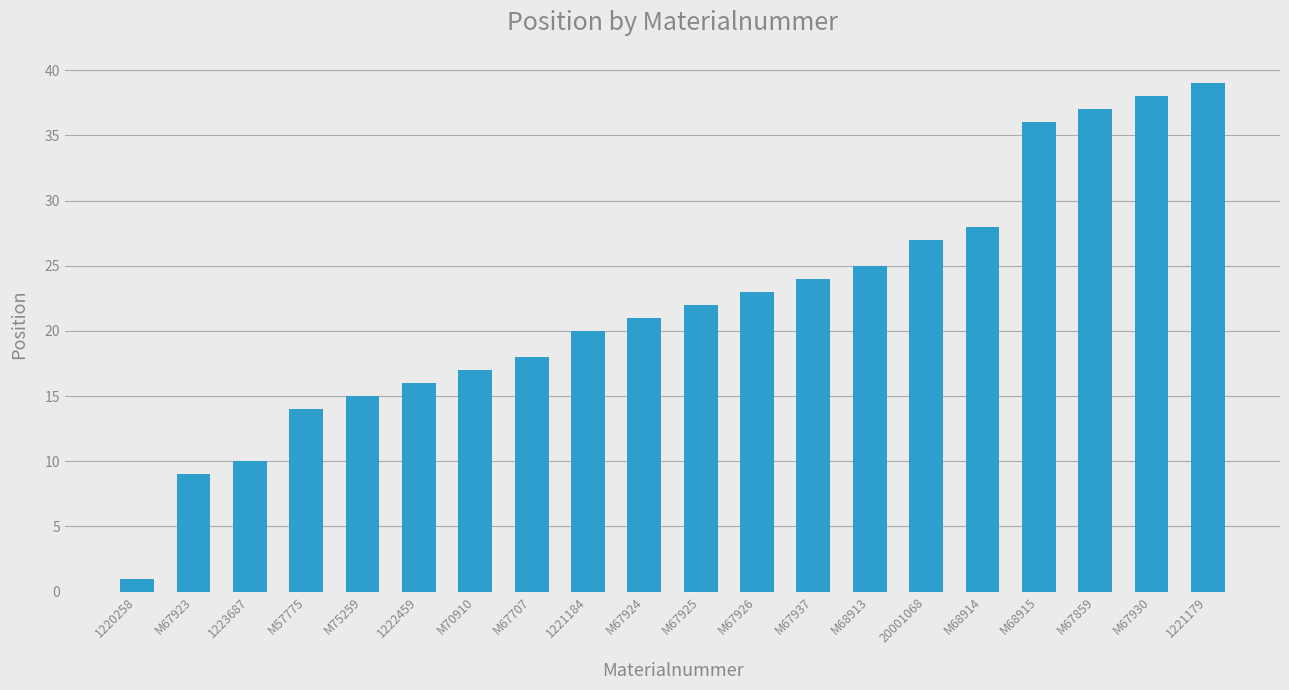

Approximately how many times larger is the value at M67707 compared to M68915?

0.5